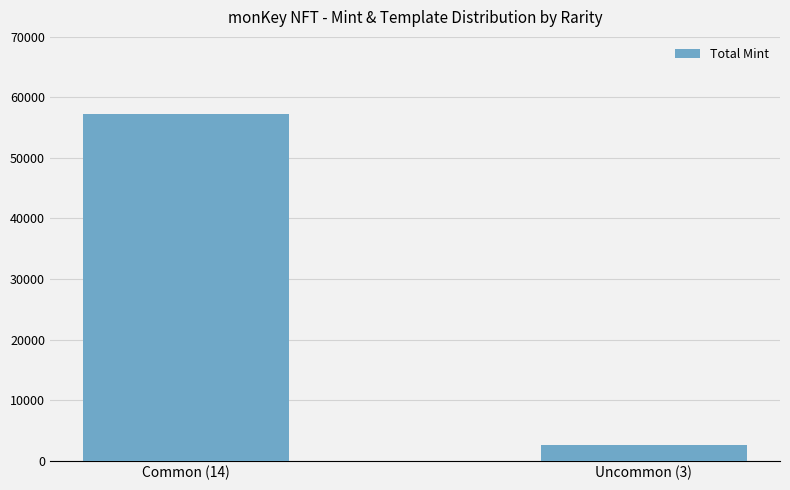

What is the difference between the values at Common (14) and Uncommon (3)?

54573